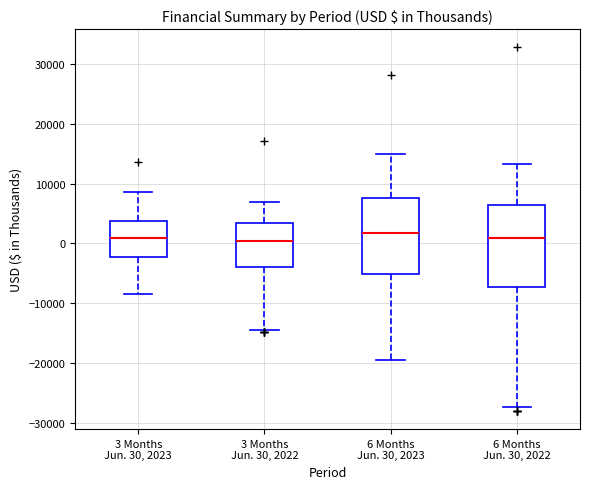

Reading left to right, transcribe this box plot: for each box, give where its median line is, the range the box spans, and where its two whiskers end, as read against the y-axis. The values are not printed on the chart, so give them approximately, as read against the axis.

3 Months Jun. 30, 2023: median 1000, box -2000 to 4000, whiskers -8000 to 9000
3 Months Jun. 30, 2022: median 0, box -4000 to 3000, whiskers -14000 to 7000
6 Months Jun. 30, 2023: median 2000, box -5000 to 8000, whiskers -20000 to 15000
6 Months Jun. 30, 2022: median 1000, box -7000 to 6000, whiskers -27000 to 13000